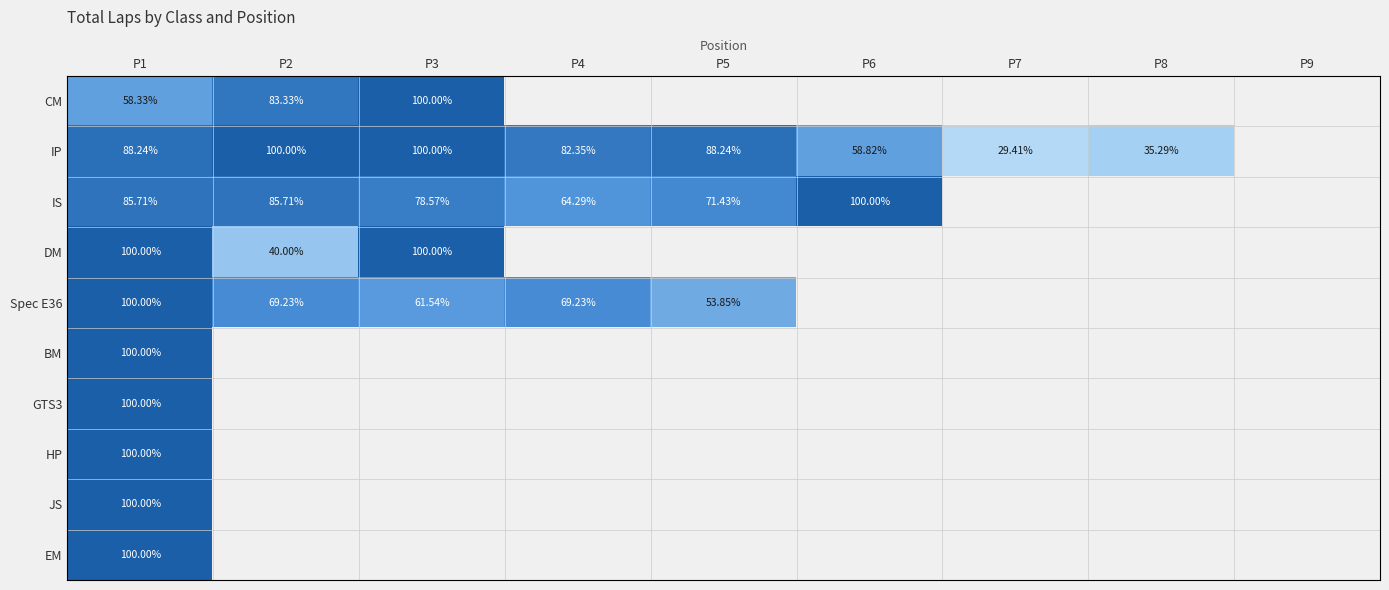

At P6, list the series in order from largest to smallest.

IS, DM, Spec E36, BM, GTS3, HP, JS, EM, CM, IP